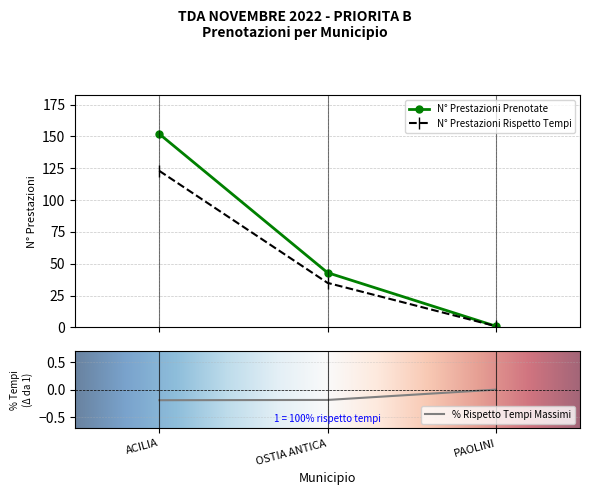

The value of N° Prestazioni Prenotate at OSTIA ANTICA is 43. True or false?

True